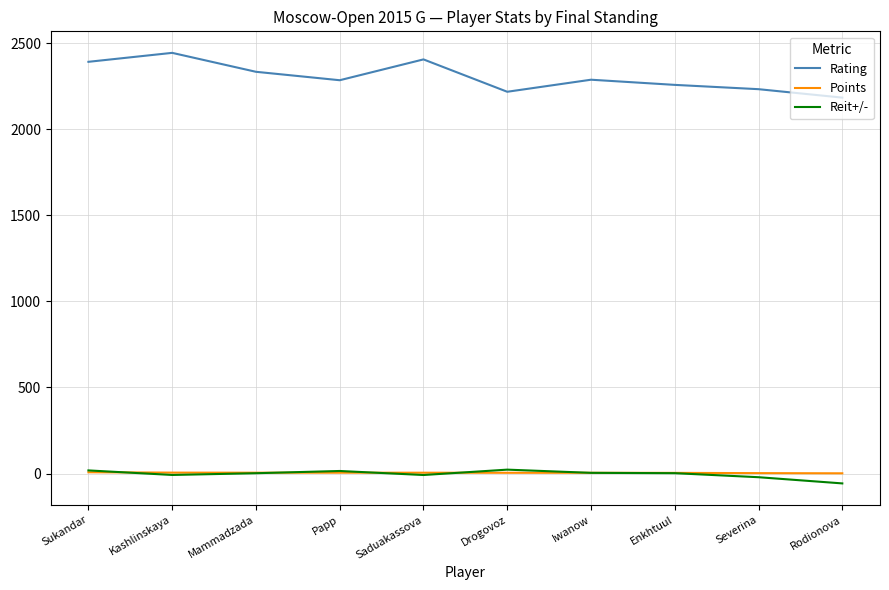

True or false: Rating and Reit+/- cross at least once.

False